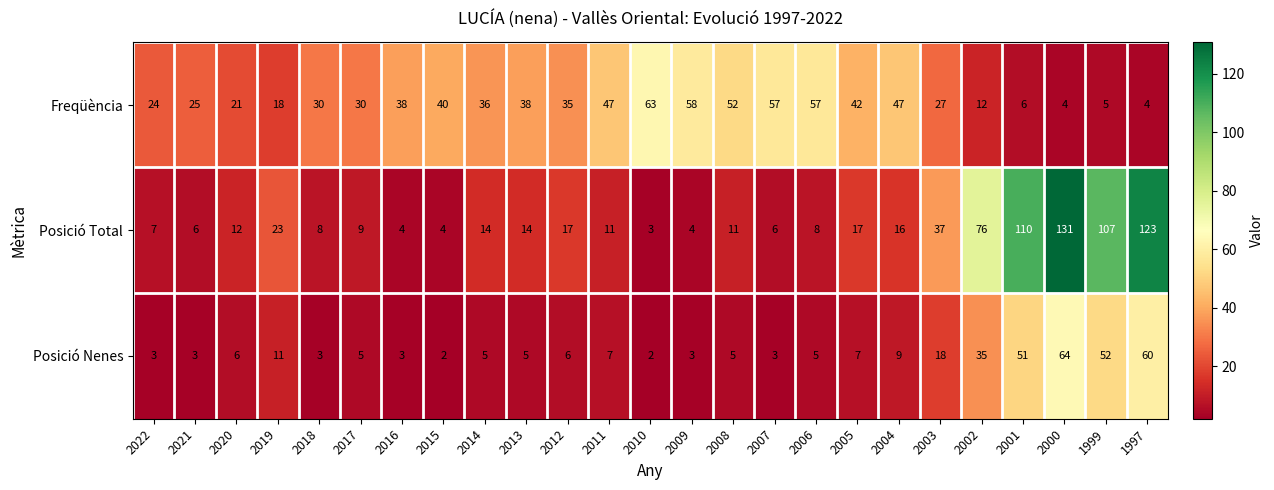

Count the number of data series in this chart.

3